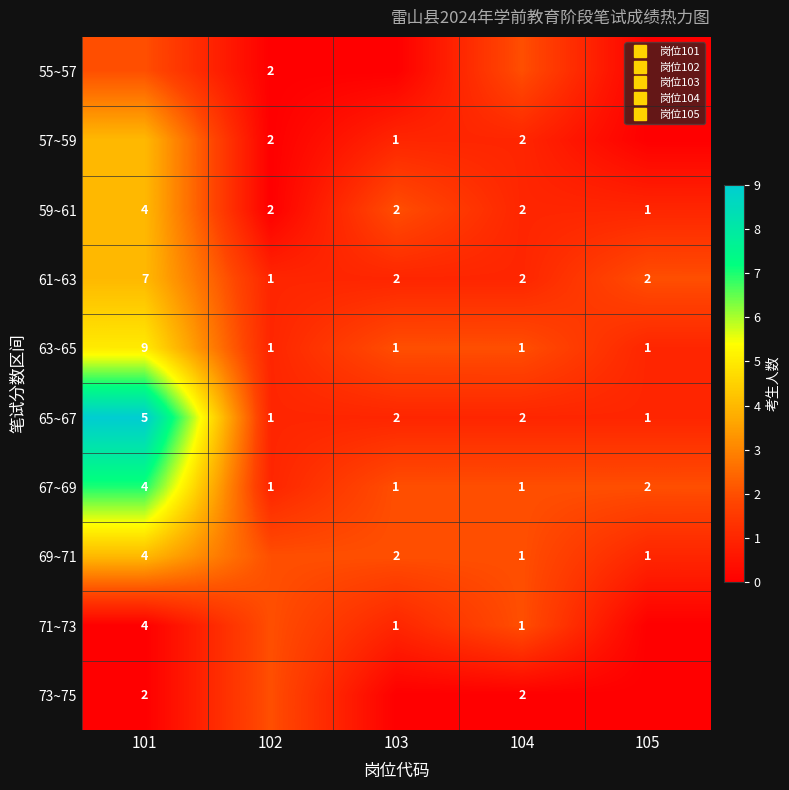

How many 55~57 values are between 0 and 2?

5